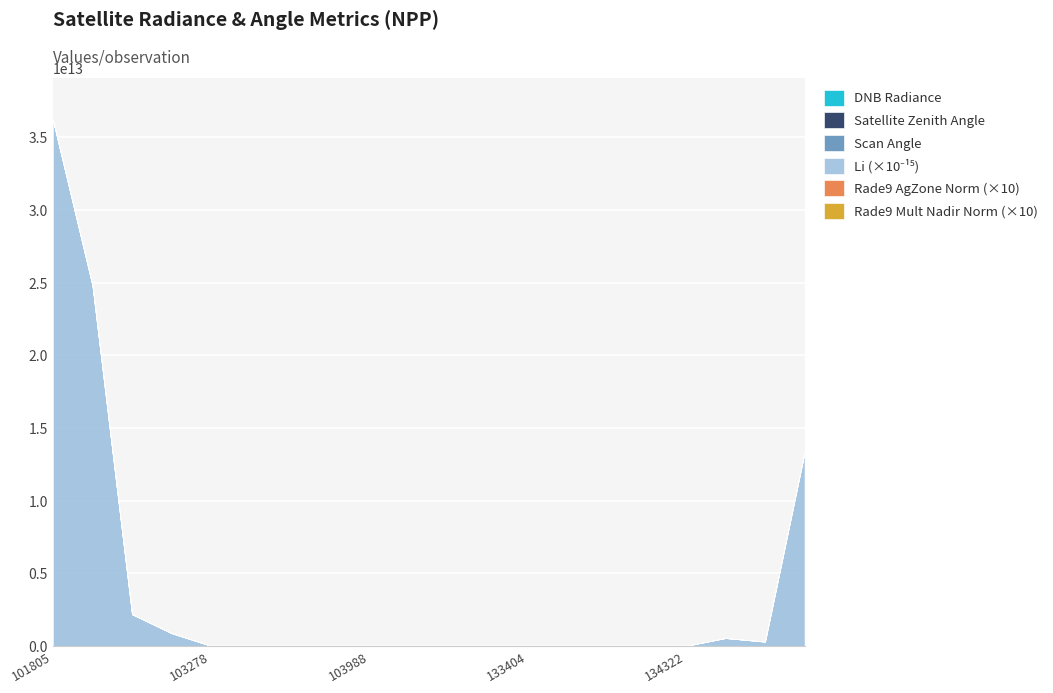

At which category is the sum across all series the highest?

101805